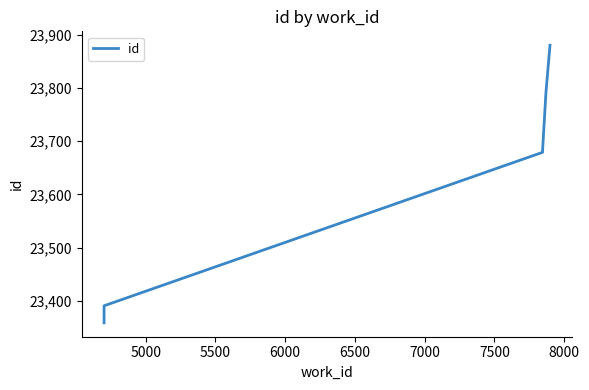

What is the greatest value displayed?

23880